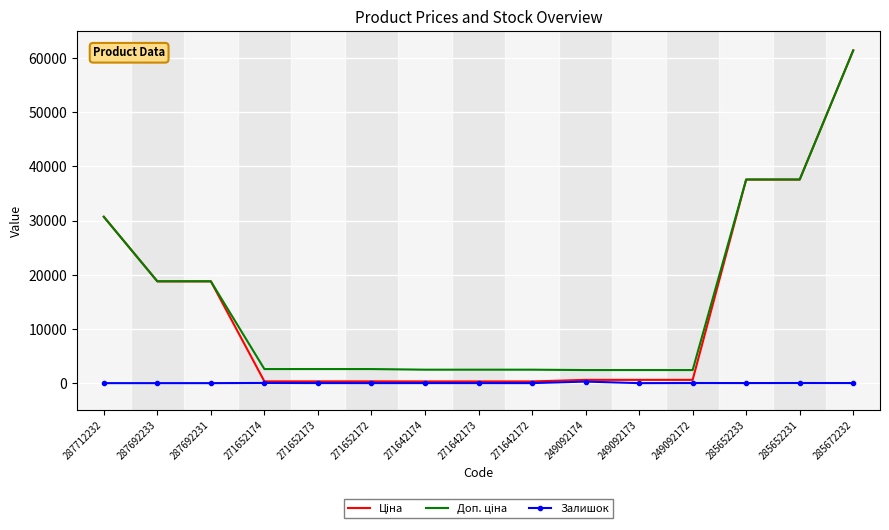

What is the maximum value shown in the chart?

61434.3